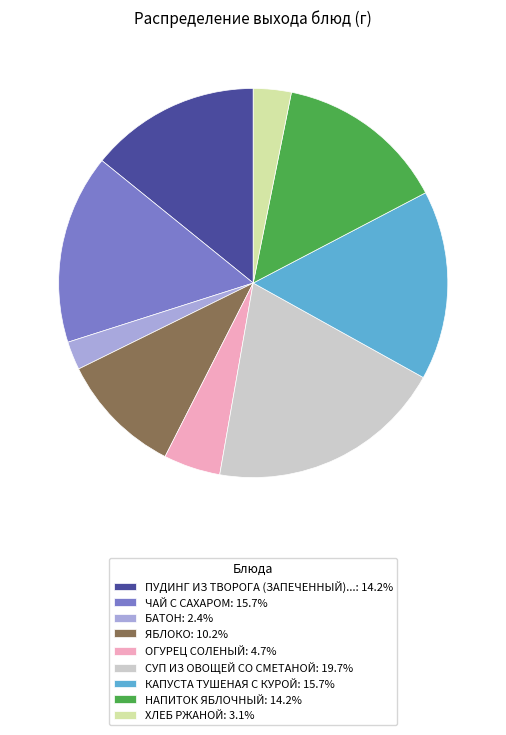

Does ХЛЕБ РЖАНОЙ: 3.1% account for over 50% of the chart?

No